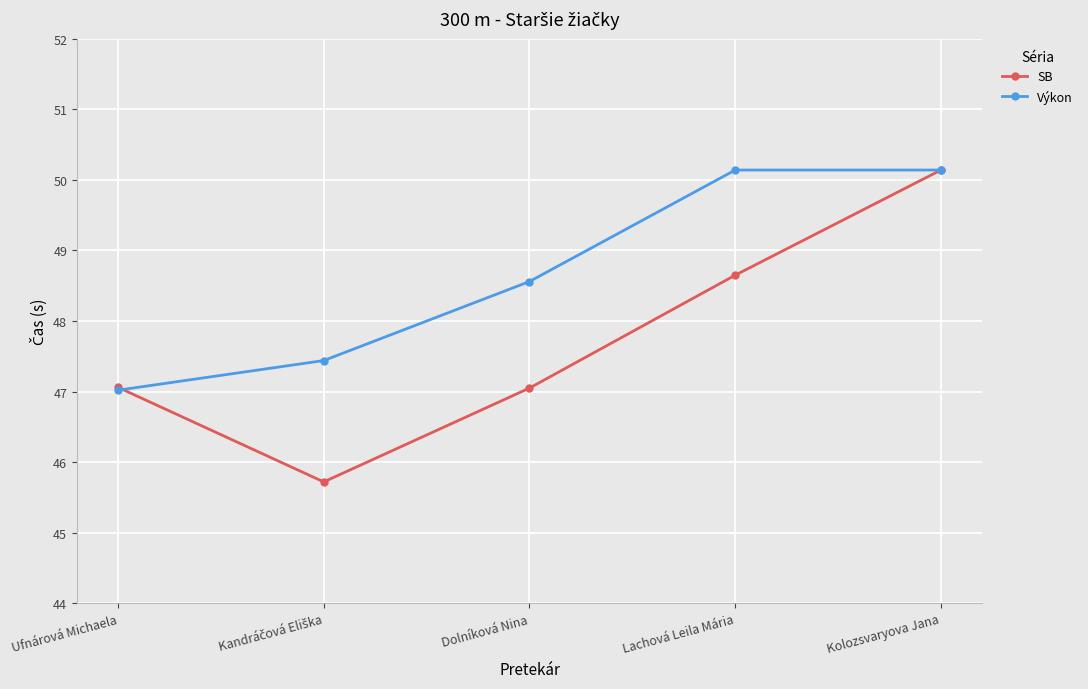

What is the total value across all series at Ufnárová Michaela?

94.1